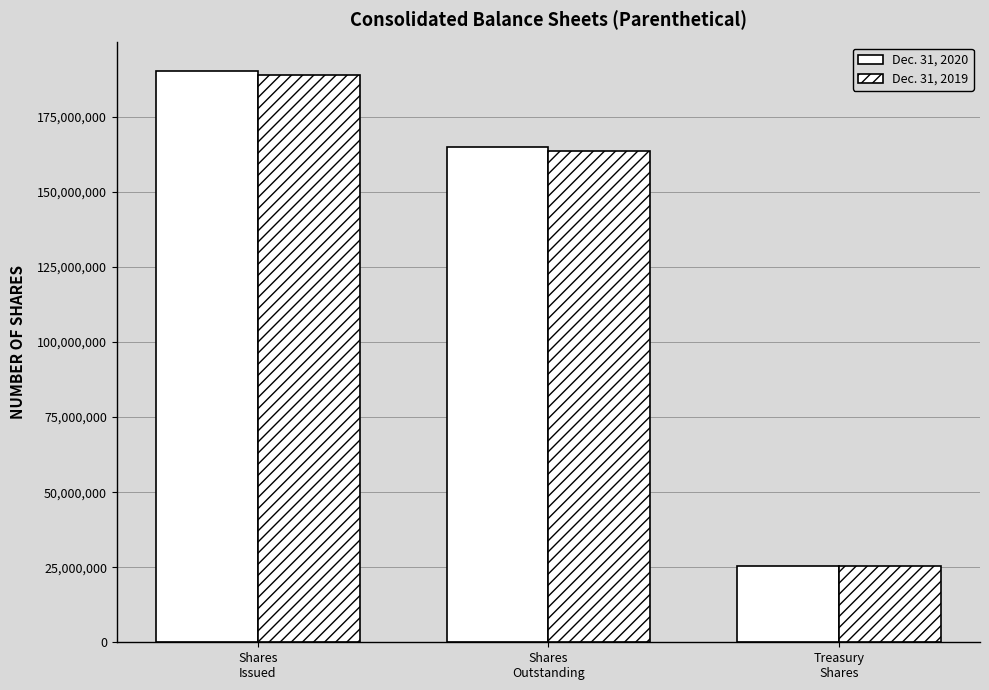

Count the number of categories in the chart.

3